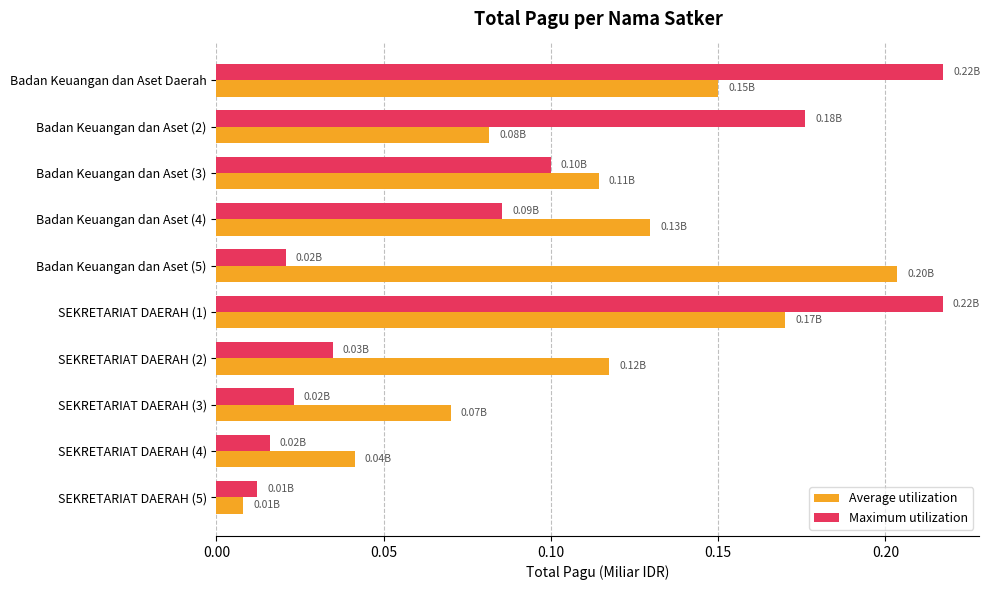

Which series has the widest spread of values?

Maximum utilization